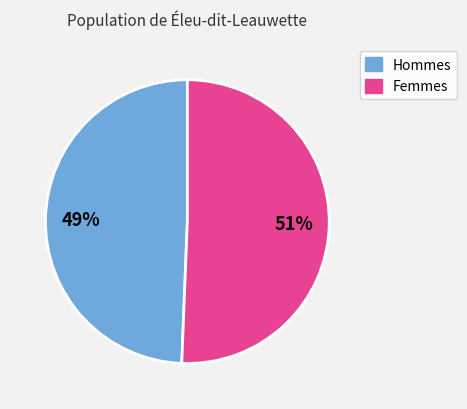

To the nearest percent, what percentage of the pie is Femmes?

51%